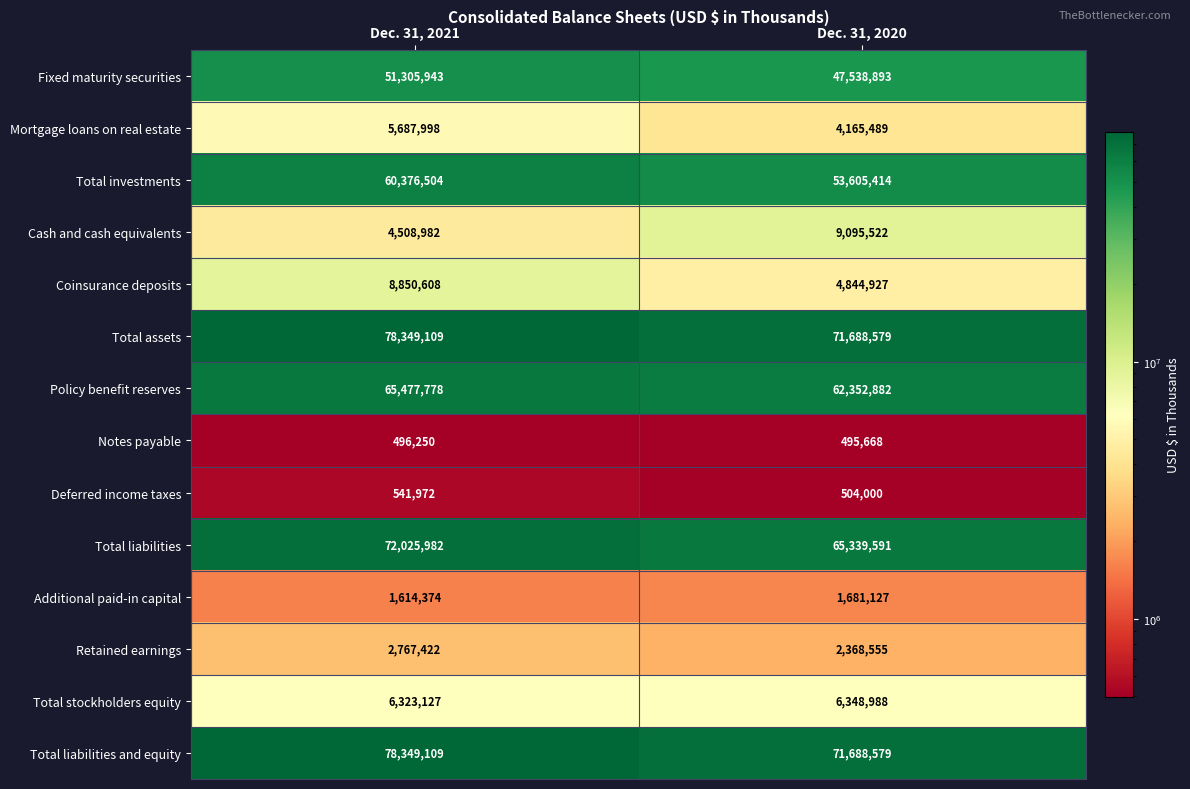

Which category has the highest value in the Total stockholders equity series?

Dec. 31, 2020